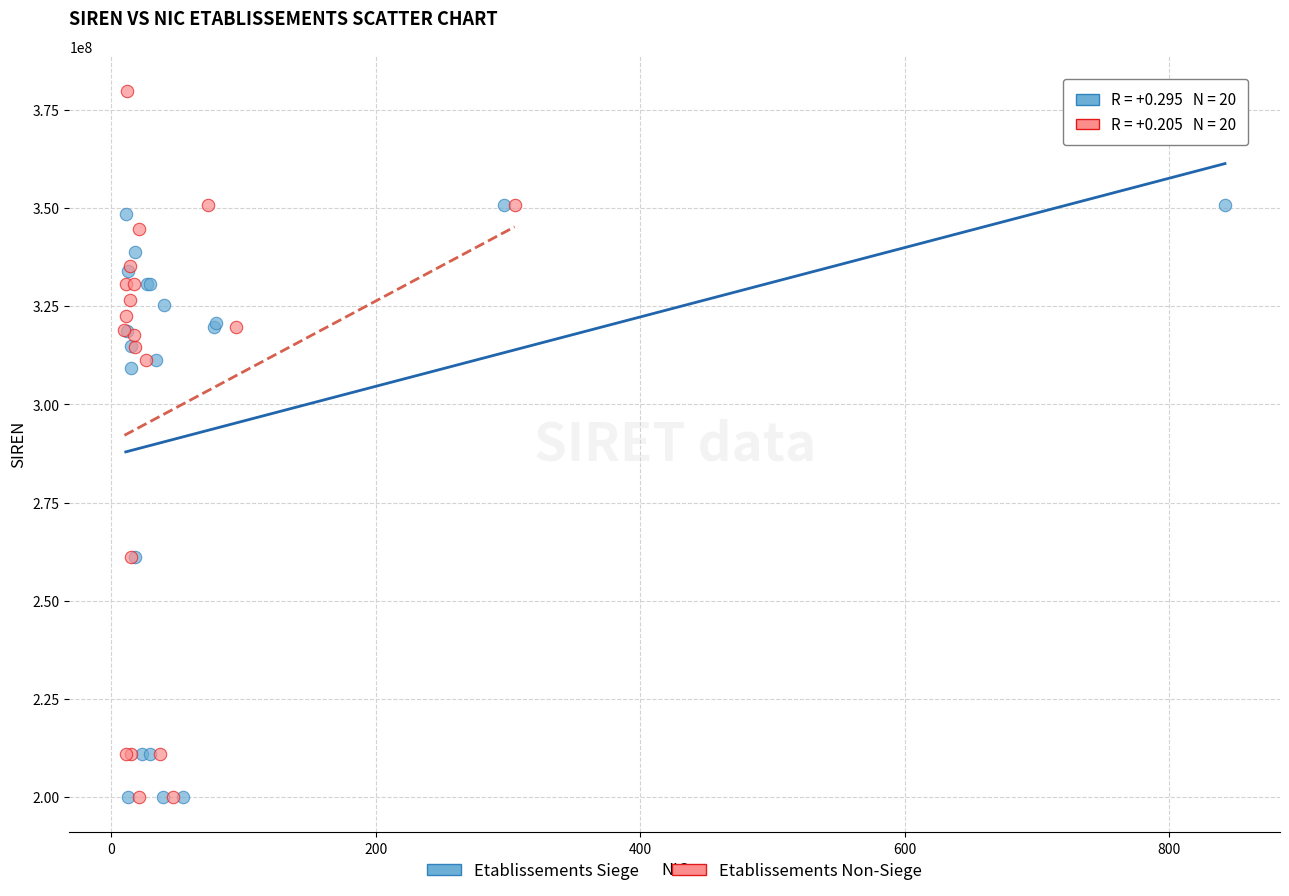

Which series has the largest Y range (max minus min)?

Etablissements Non-Siege